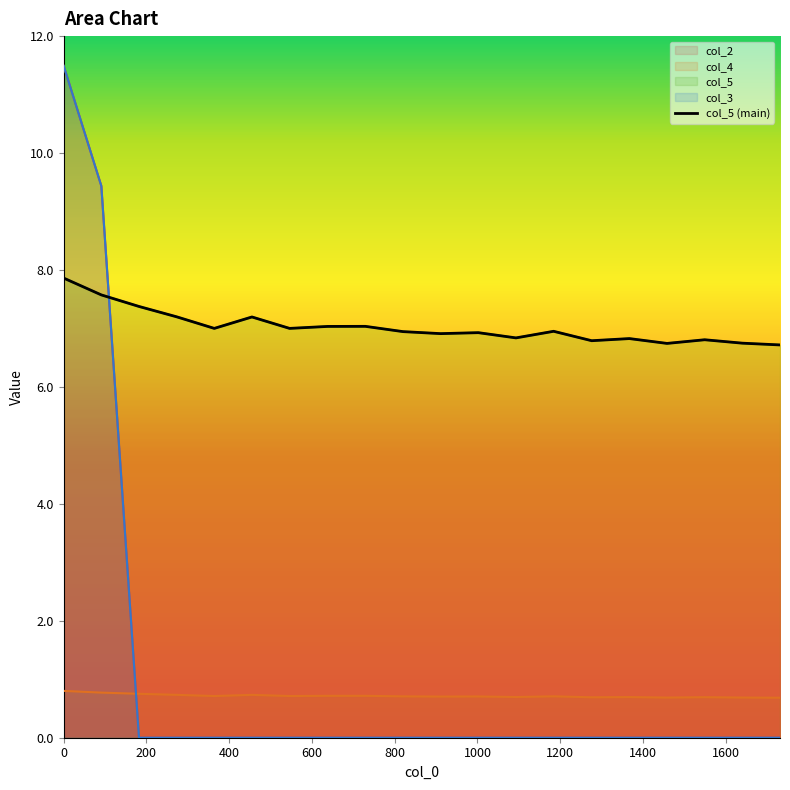

The value of col_5 at 182 is 2.8. True or false?

False